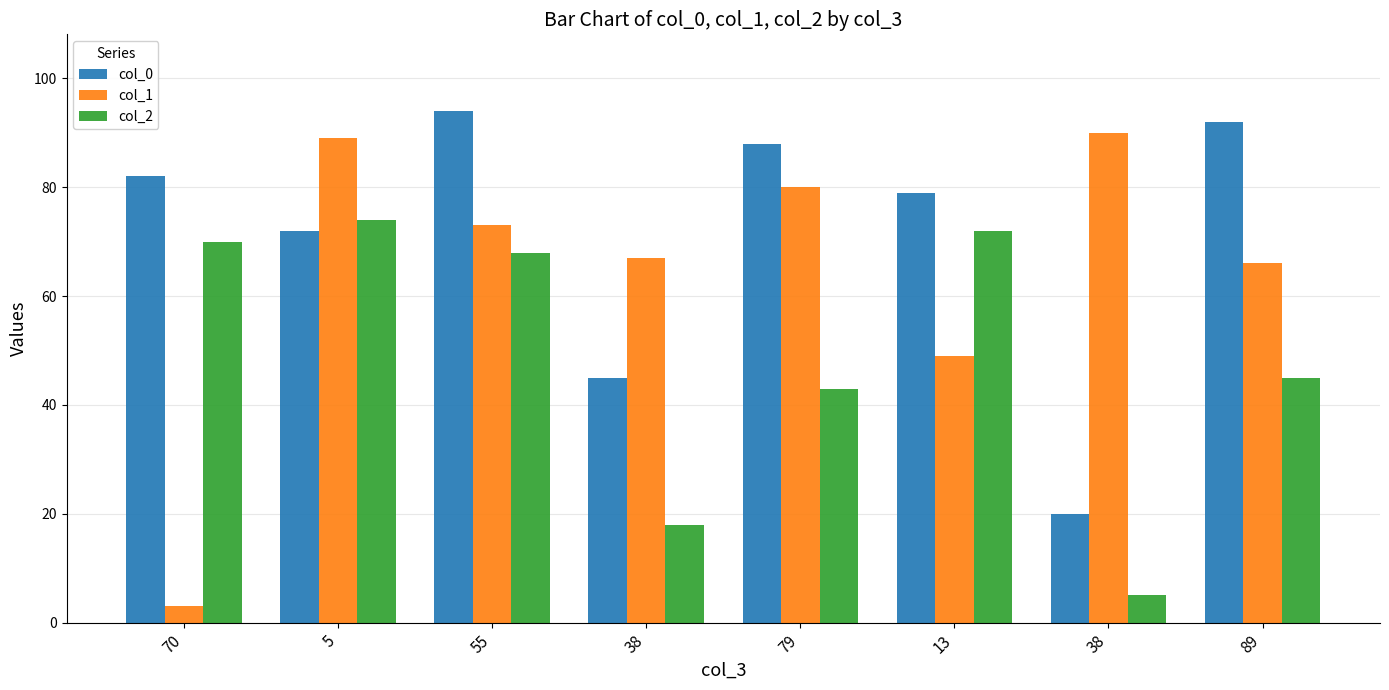

Does the chart contain any negative values?

No